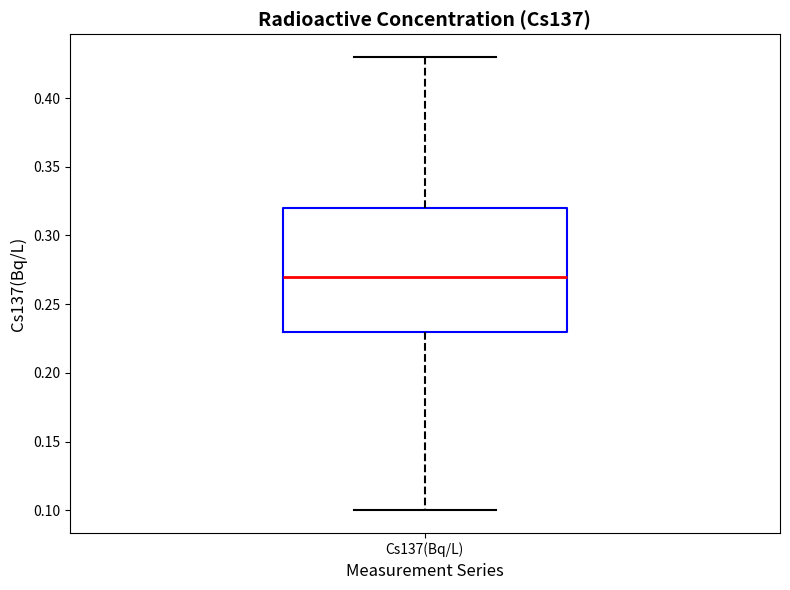

Where does the lower whisker of the box for Cs137(Bq/L) end on the y-axis? The values are not printed on the chart, so give them approximately, as read against the axis.

0.10